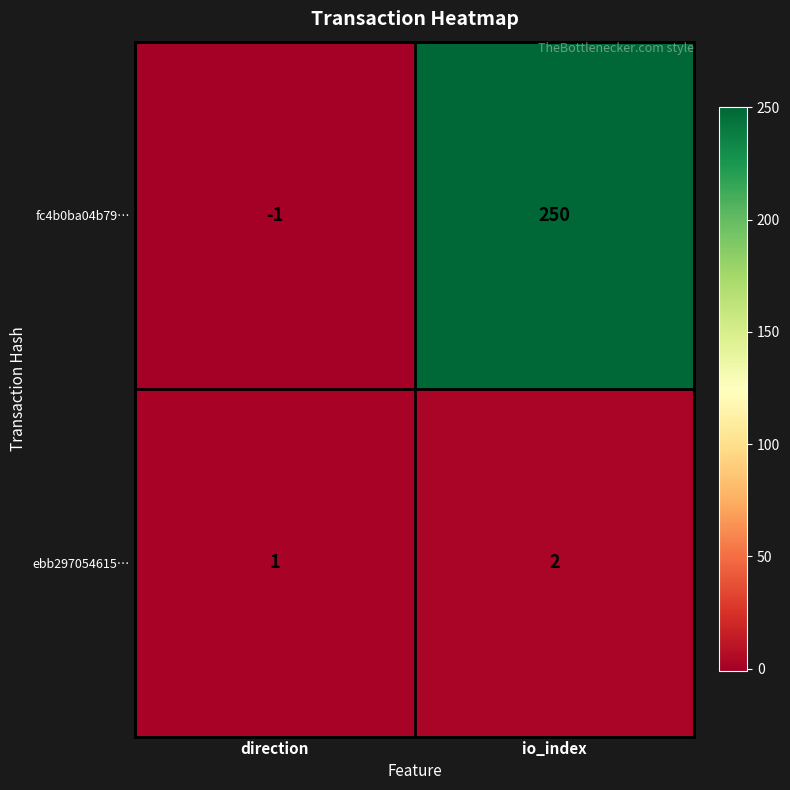

What is the smallest value displayed?

-1